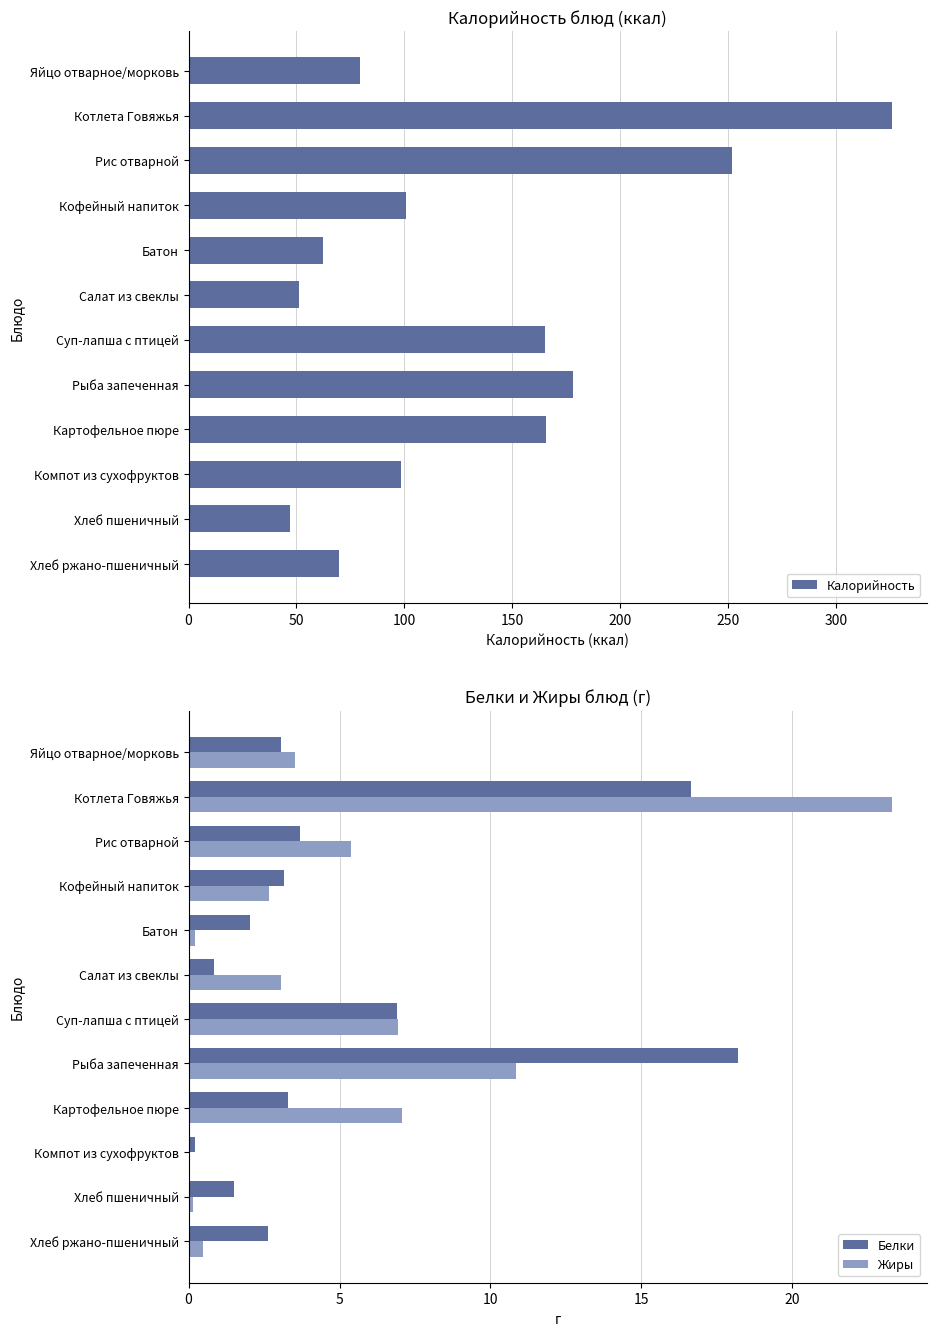

The value of Белки at Хлеб пшеничный is 2.4. True or false?

False